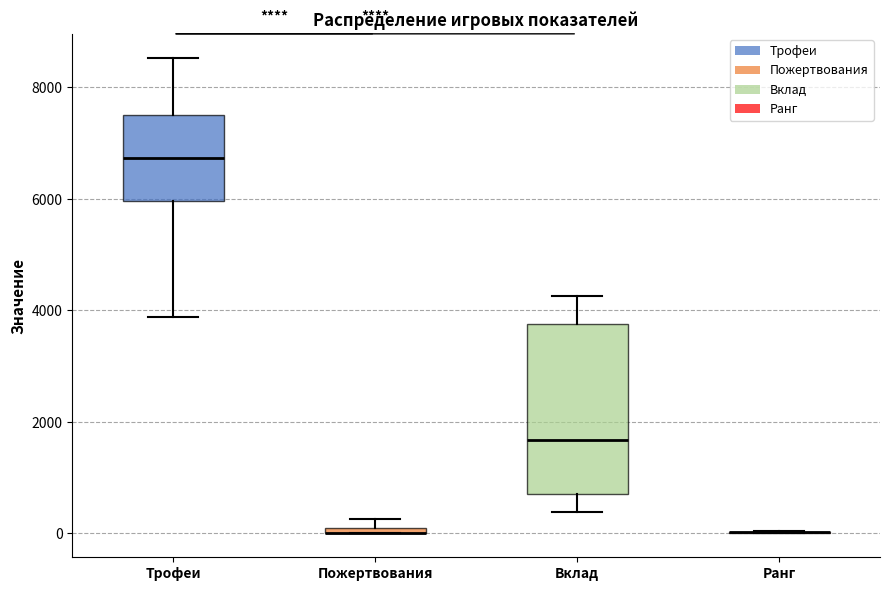

Where does the upper whisker of the box for Трофеи end on the y-axis? The values are not printed on the chart, so give them approximately, as read against the axis.

8600